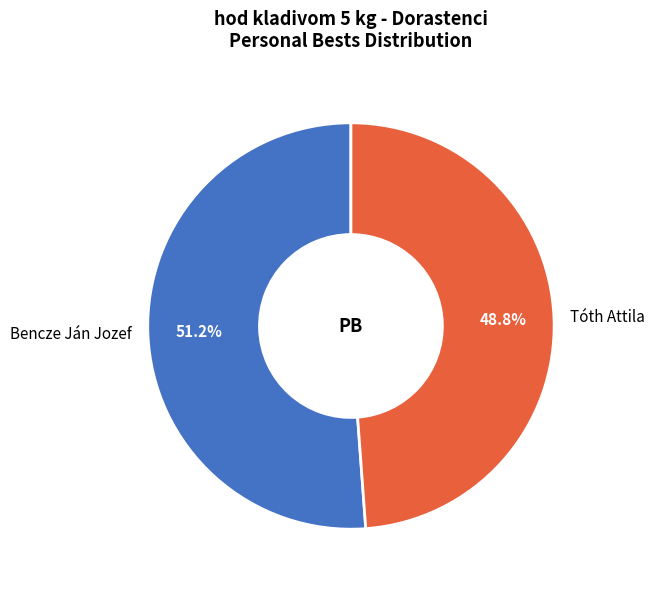

To the nearest percent, what is the average slice percentage?

50%